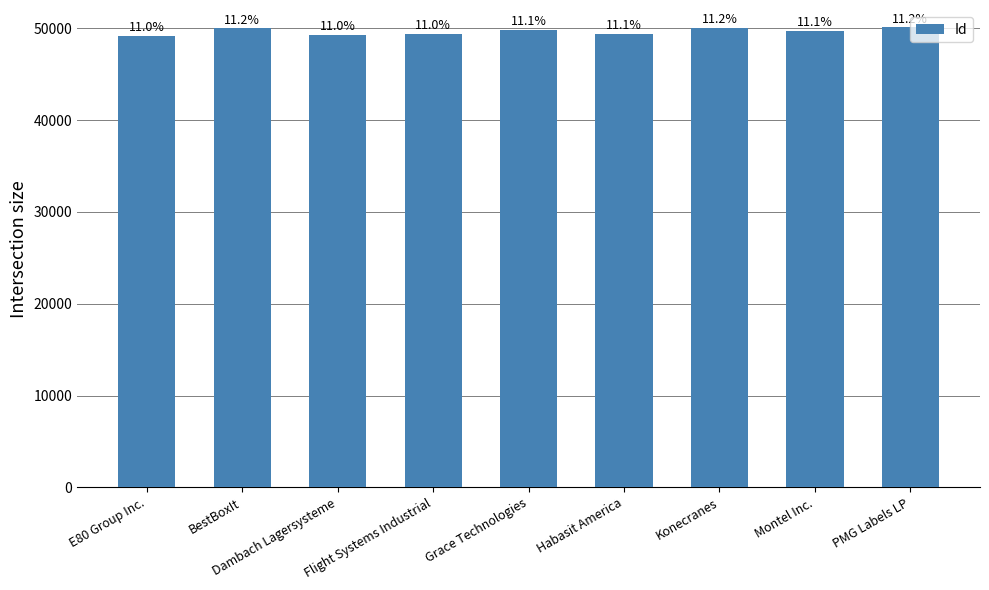

List the labels in order of value, largest first.

PMG Labels LP, Konecranes, BestBoxIt, Grace Technologies, Montel Inc., Habasit America, Flight Systems Industrial, Dambach Lagersysteme, E80 Group Inc.